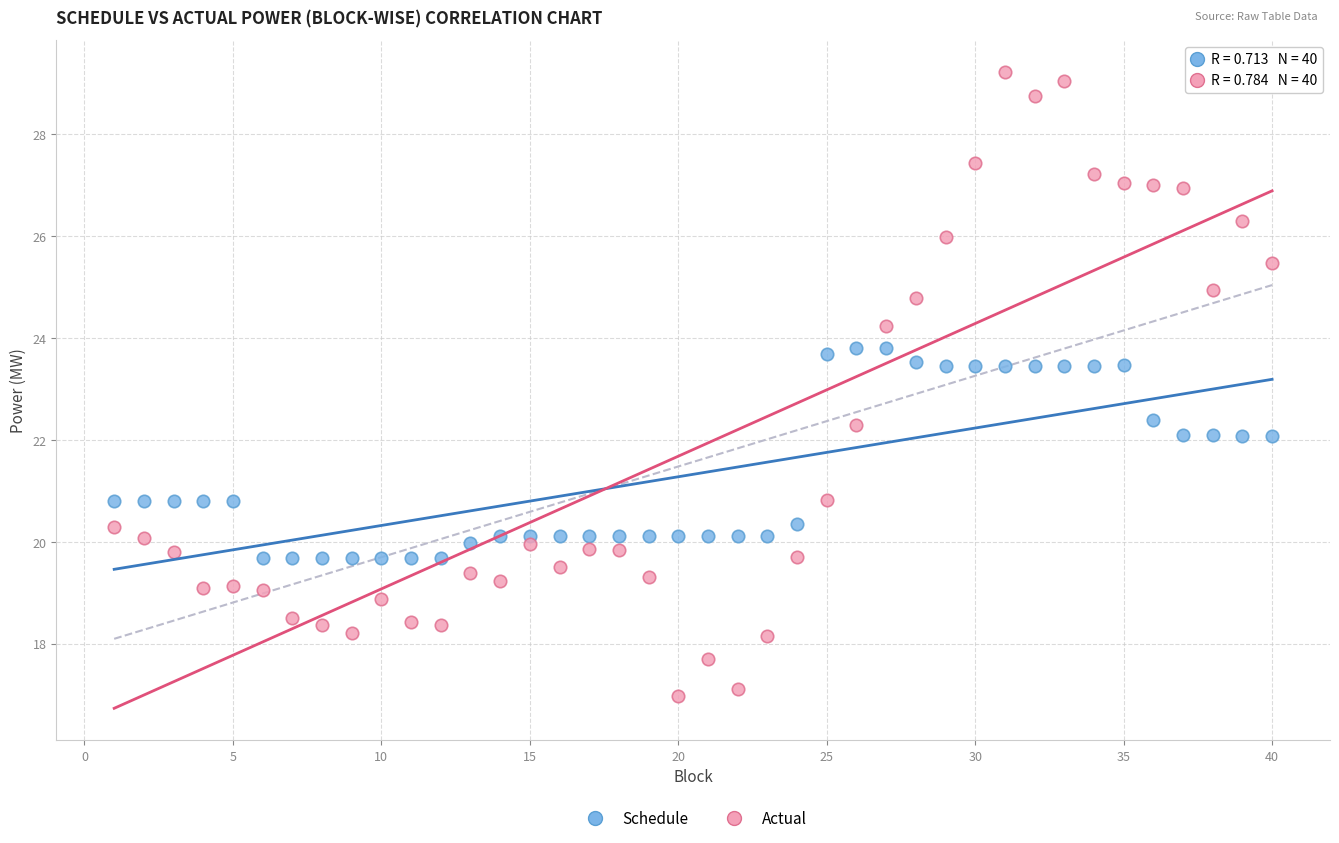

Which series reaches the maximum Y coordinate?

Actual